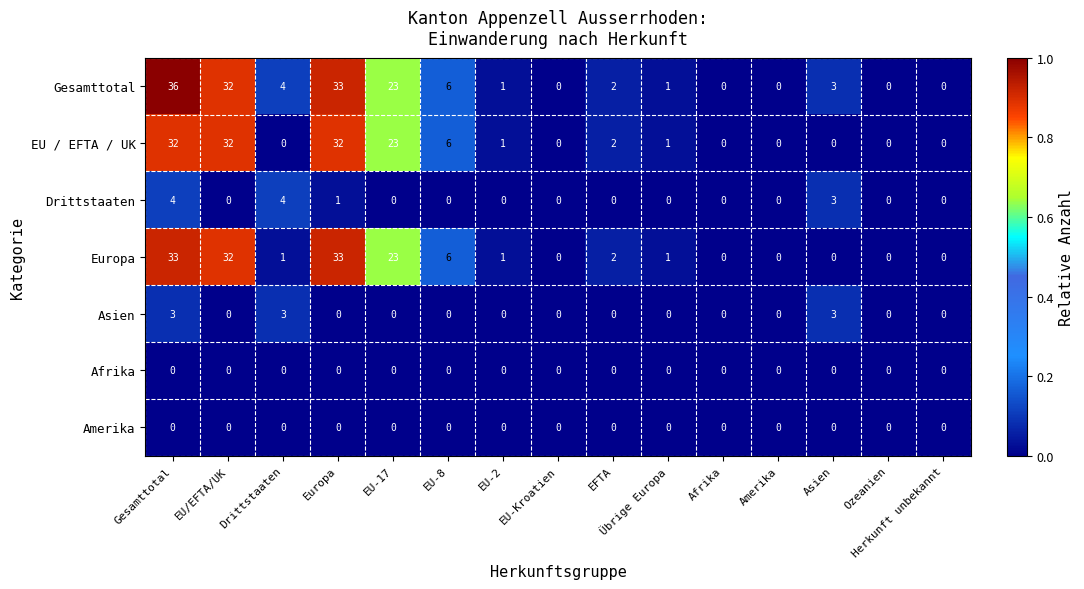

Which series has the largest range (max minus min)?

Gesamttotal